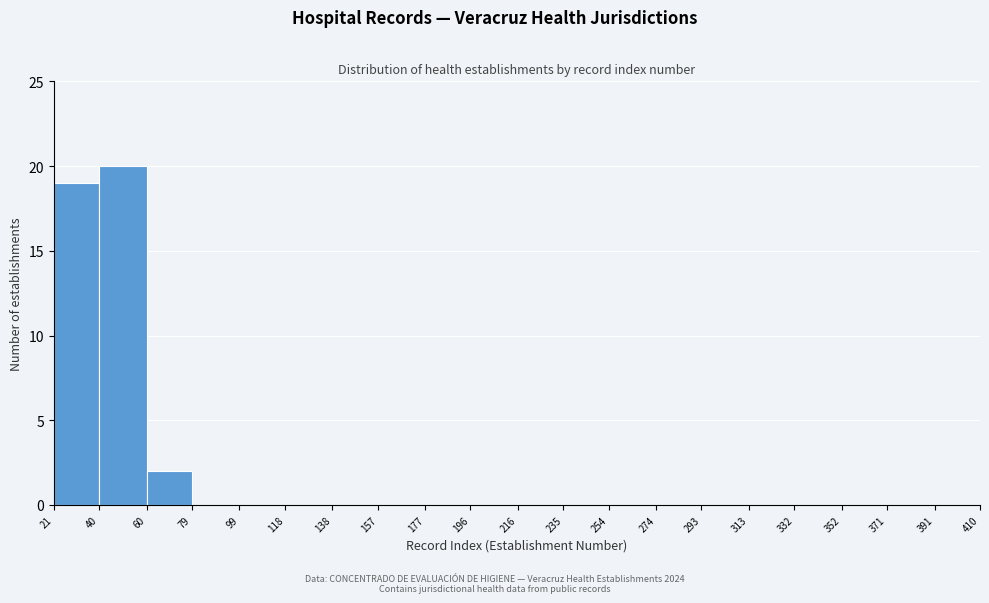

Over which range of the x-axis is the bar tallest?

40 to 60